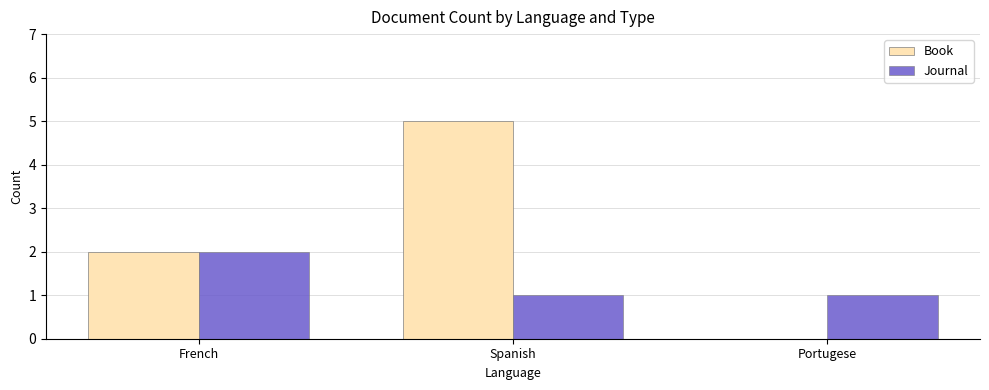

How many distinct data groups are displayed?

2